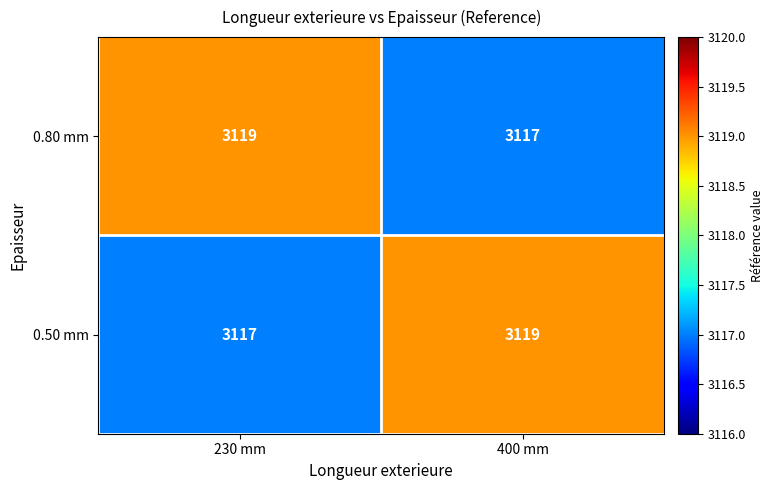

What is the total value across all series at 400 mm?

6236